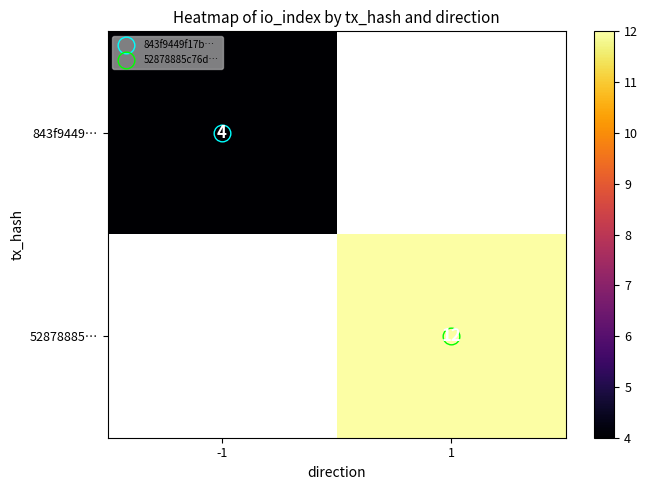

Which series has the largest range (max minus min)?

843f9449…